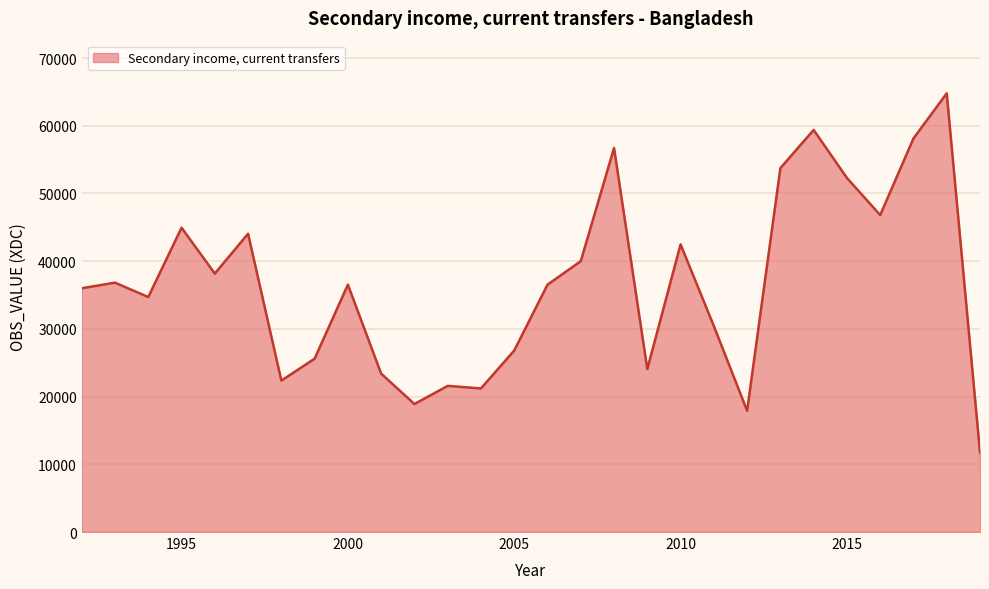

What is the smallest value displayed?

11741